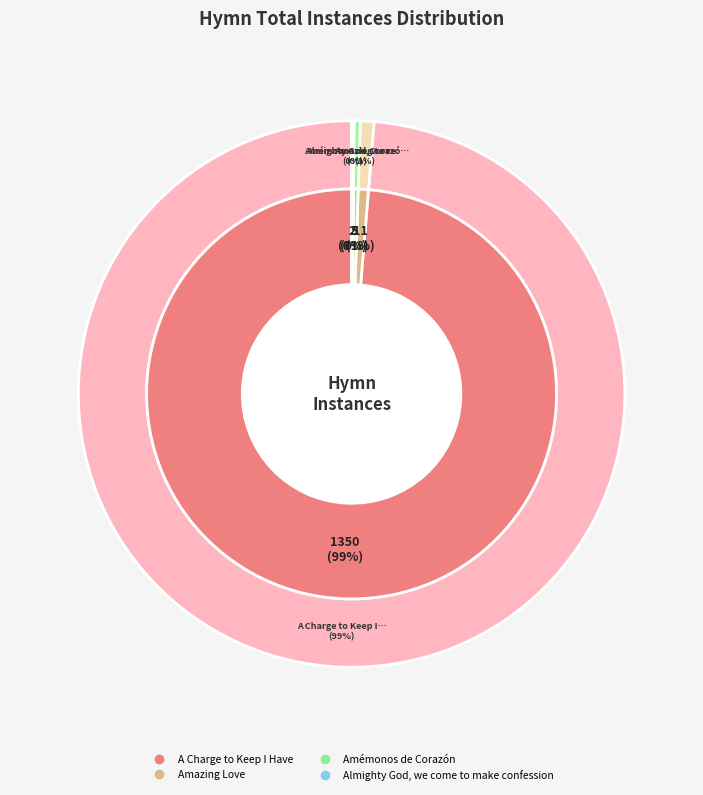

What is the change in value from Amazing Love to Almighty God, we come to make confession?

-9